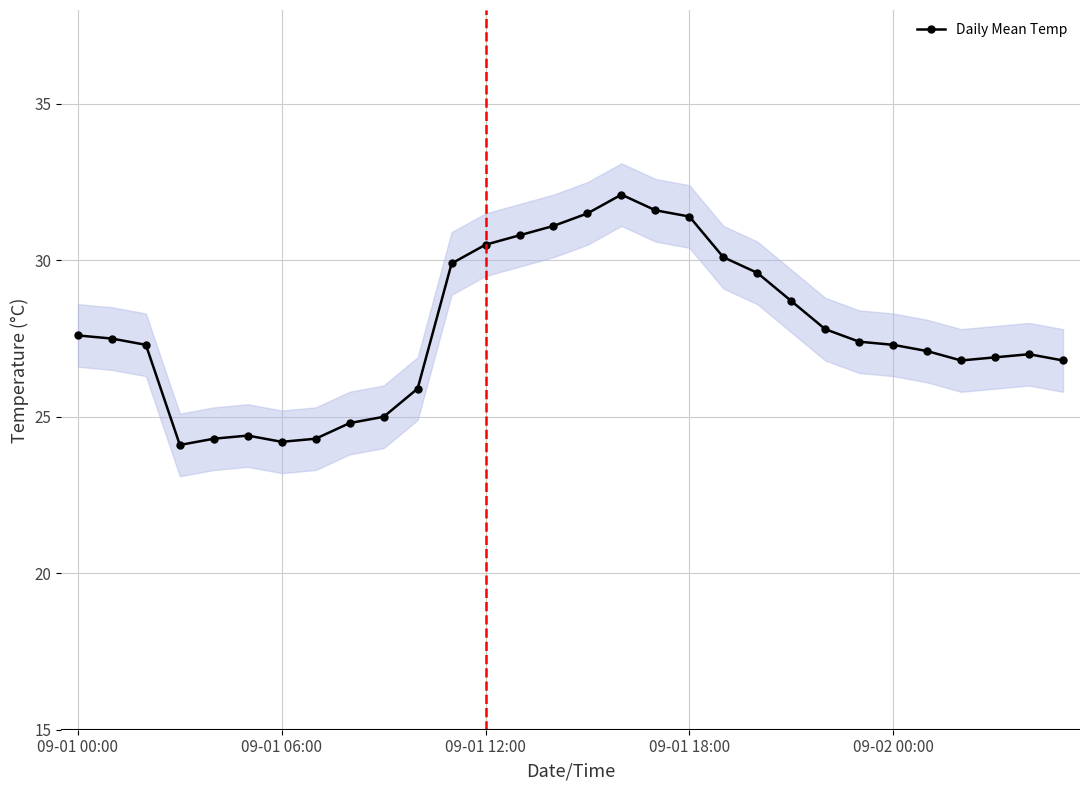

The value at 22 is 27.8. True or false?

True